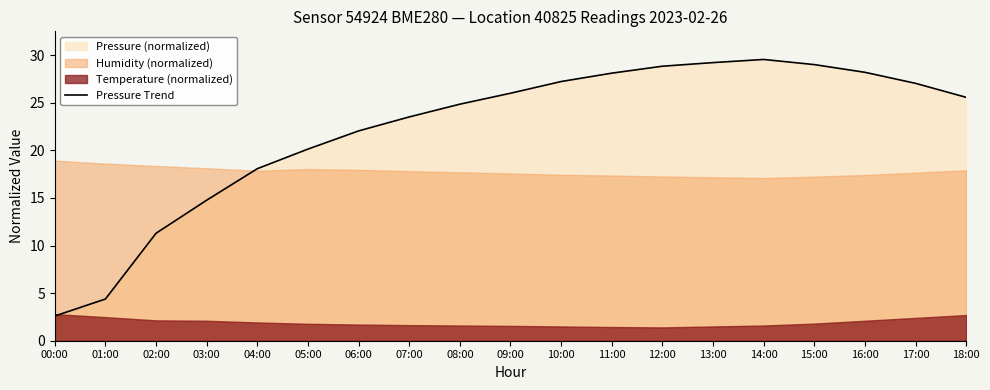

Reading right to left, what are all the values shown in this chart?

18:00=25.6	17:00=27.1	16:00=28.2	15:00=29.0	14:00=29.6	13:00=29.2	12:00=28.9	11:00=28.1	10:00=27.2	09:00=26.0	08:00=24.9	07:00=23.5	06:00=22.1	05:00=20.1	04:00=18.1	03:00=14.8	02:00=11.3	01:00=4.4	00:00=2.6